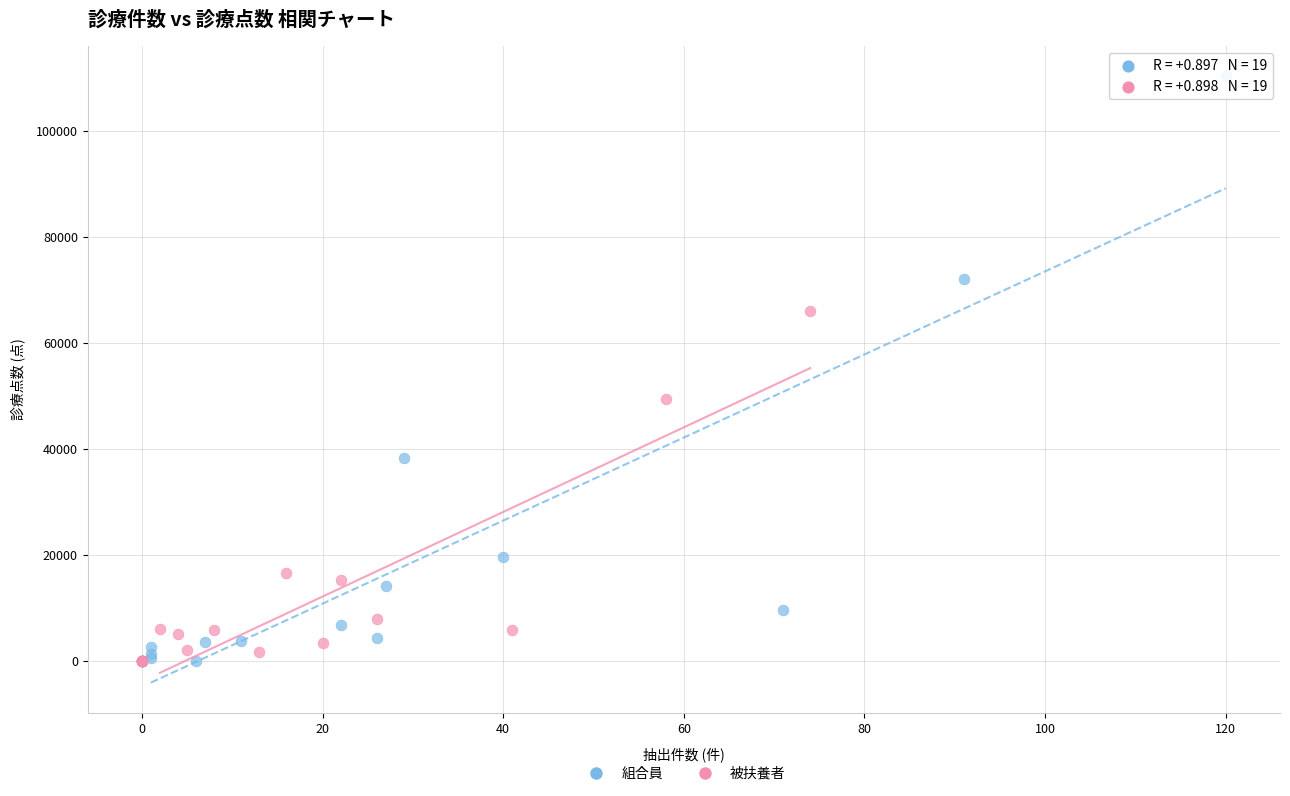

Which series has the widest spread of Y values?

組合員